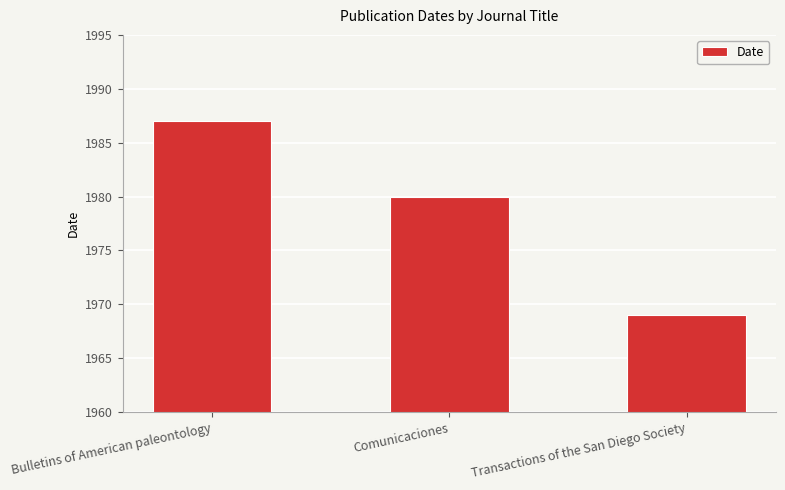

The value at Transactions of the San Diego Society is 1969. True or false?

True